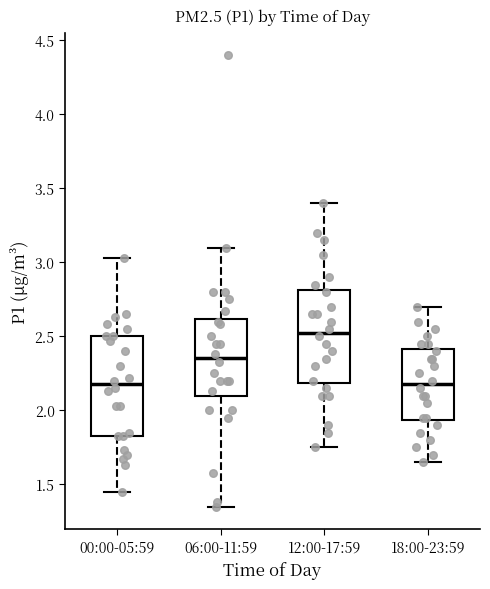

Reading left to right, read every box against the y-axis: the position of its median line, the range the box covers, and the ends of its whiskers. The values are not printed on the chart, so give them approximately, as read against the axis.

00:00-05:59: median 2.20, box 1.85 to 2.50, whiskers 1.45 to 3.05
06:00-11:59: median 2.35, box 2.10 to 2.60, whiskers 1.35 to 3.10
12:00-17:59: median 2.55, box 2.20 to 2.80, whiskers 1.75 to 3.40
18:00-23:59: median 2.20, box 1.95 to 2.40, whiskers 1.65 to 2.70